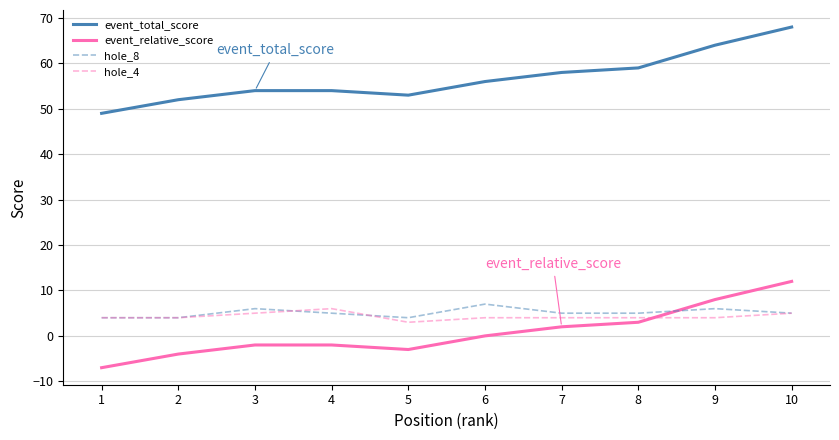

True or false: event_relative_score and hole_4 intersect in this chart.

True